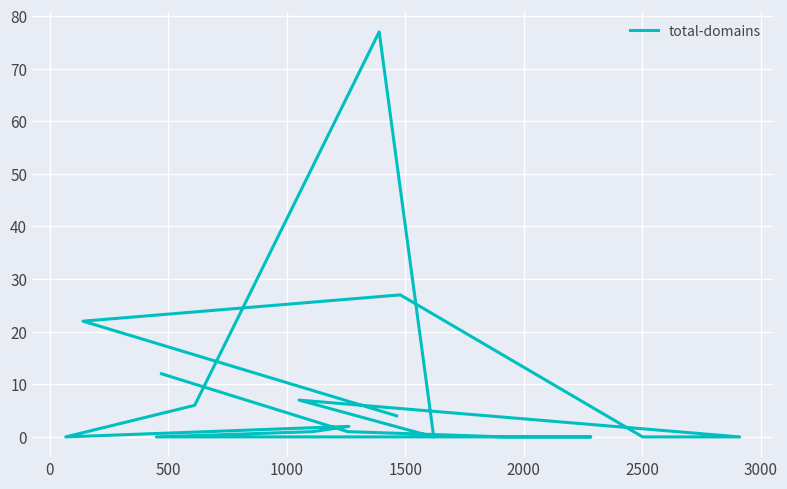

True or false: the data has more than 2 interior local peaks.

True